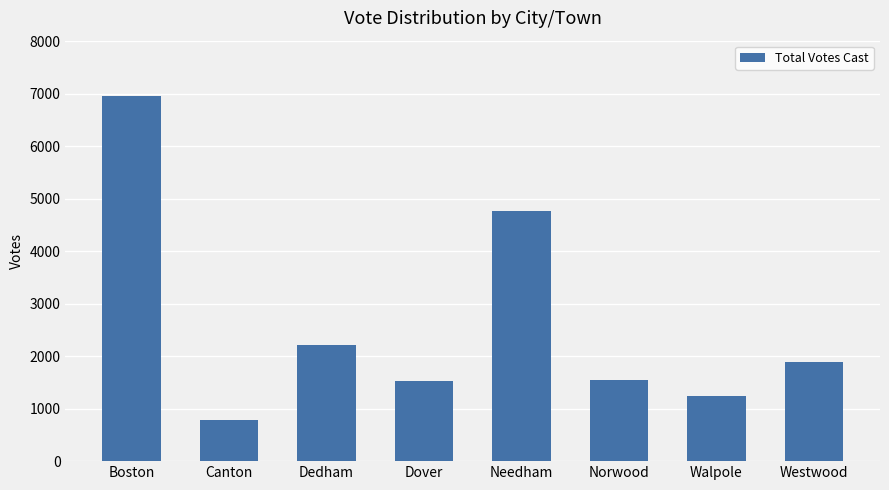

At which label does the data first exceed 1898?

Boston